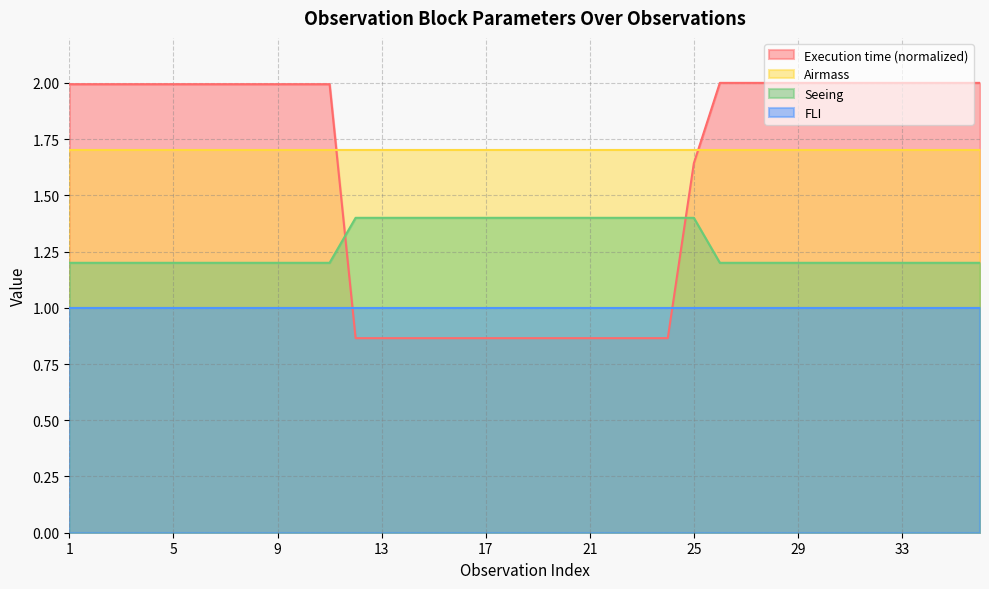

List the series in order of their peak value, lowest first.

FLI, Seeing, Airmass, Execution time (normalized)